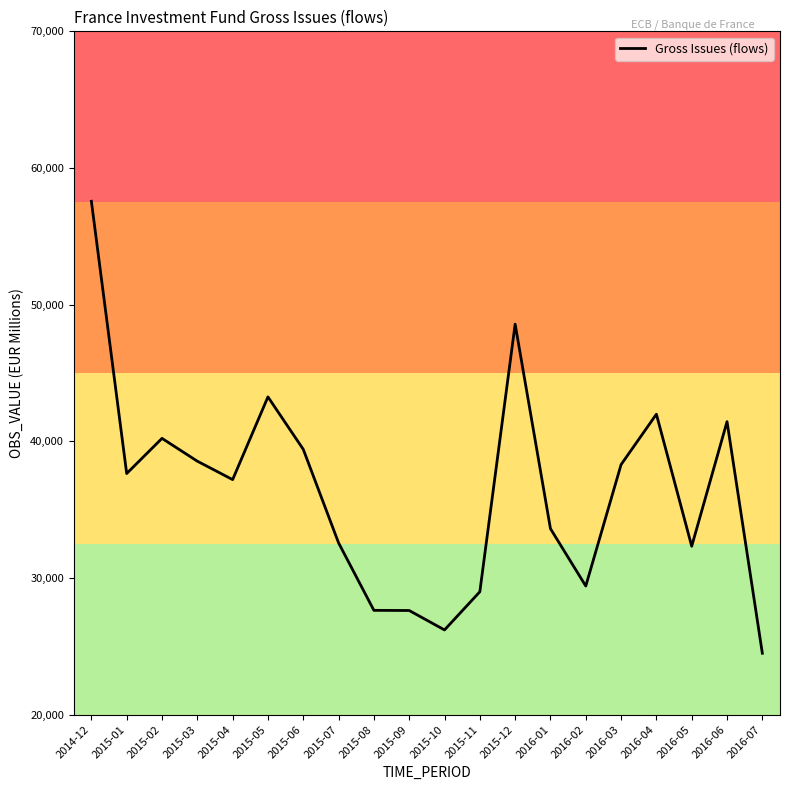

What is the approximate value at 2015-07?

32570